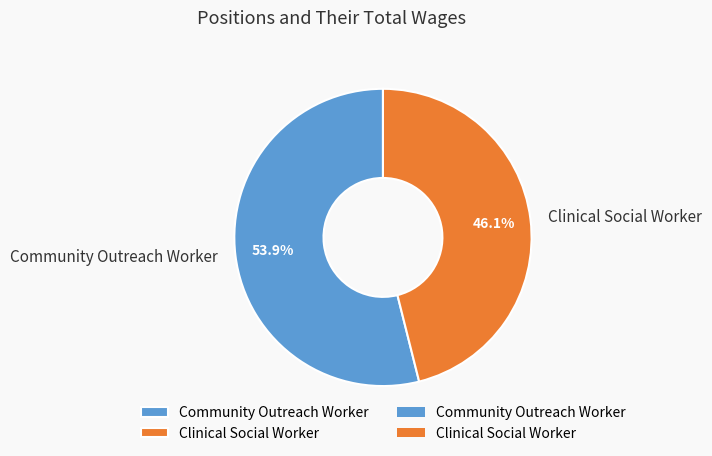

What percentage do Community Outreach Worker and Clinical Social Worker together represent?

100.0%